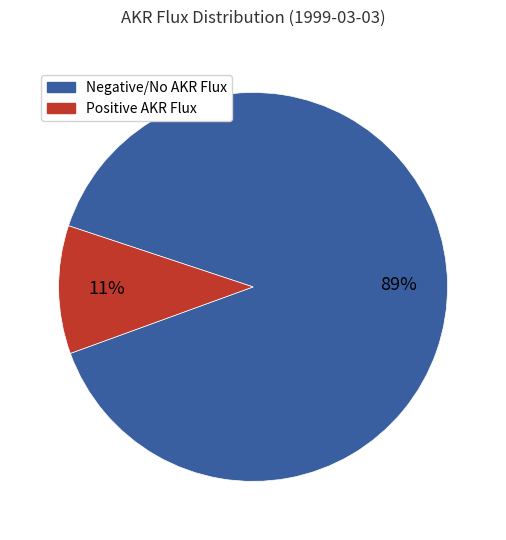

Is there a majority slice in this chart?

Yes